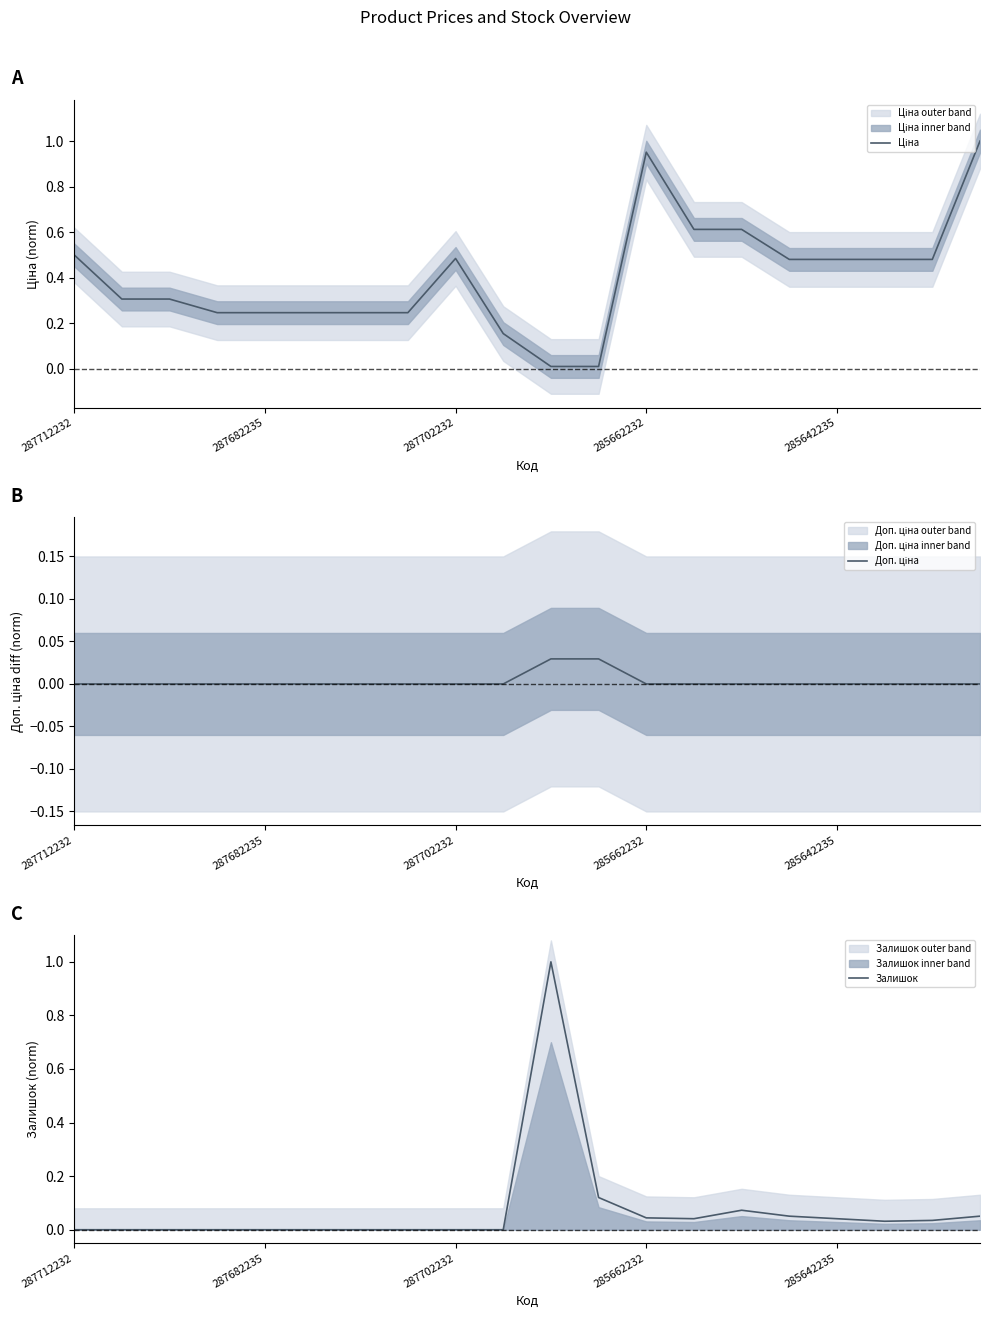

How many Доп. ціна values are between 0 and 1?

20